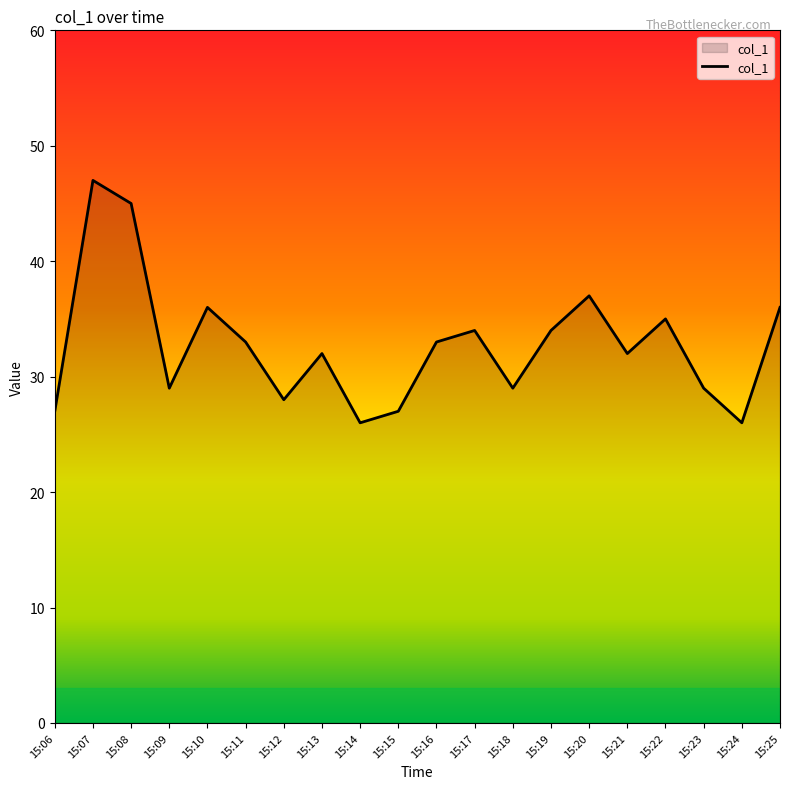

What is the sum of all values?

655